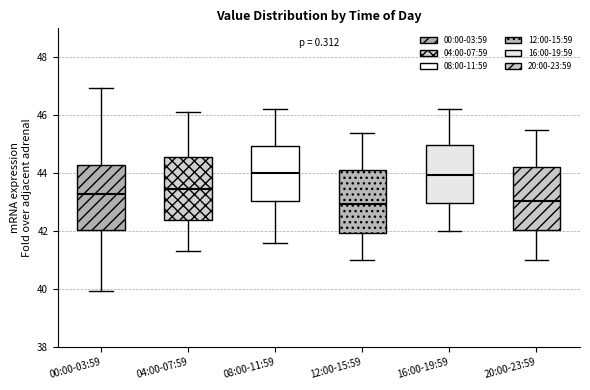

Reading left to right, read every box against the y-axis: the position of its median line, the range the box covers, and the ends of its whiskers. The values are not printed on the chart, so give them approximately, as read against the axis.

00:00-03:59: median 43.2, box 42.0 to 44.2, whiskers 40.0 to 47.0
04:00-07:59: median 43.4, box 42.4 to 44.6, whiskers 41.4 to 46.2
08:00-11:59: median 44.0, box 43.0 to 45.0, whiskers 41.6 to 46.2
12:00-15:59: median 43.0, box 42.0 to 44.2, whiskers 41.0 to 45.4
16:00-19:59: median 44.0, box 43.0 to 45.0, whiskers 42.0 to 46.2
20:00-23:59: median 43.0, box 42.0 to 44.2, whiskers 41.0 to 45.6